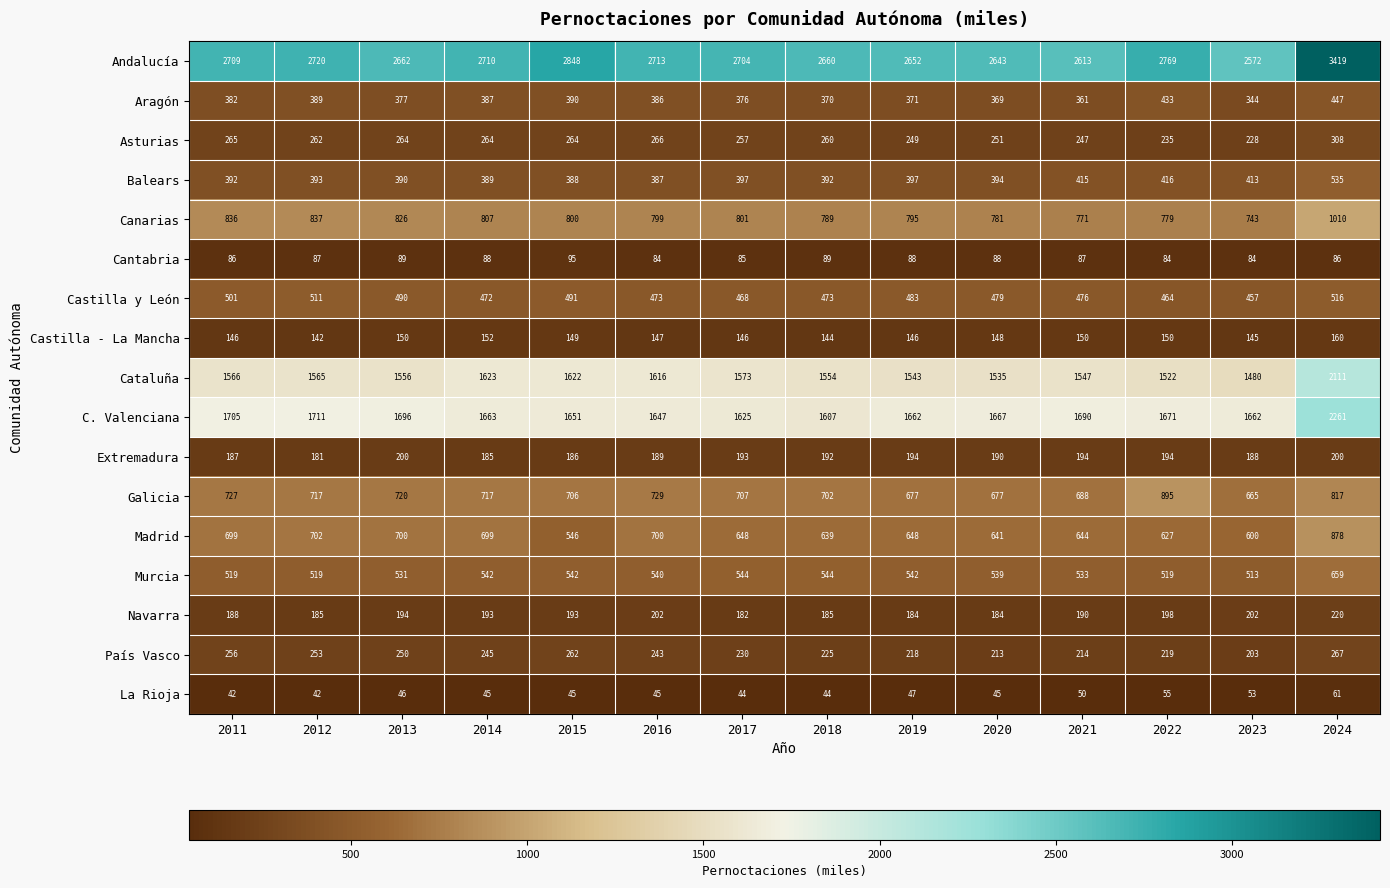

Is it true that Castilla - La Mancha equals 146 at 2011?

True